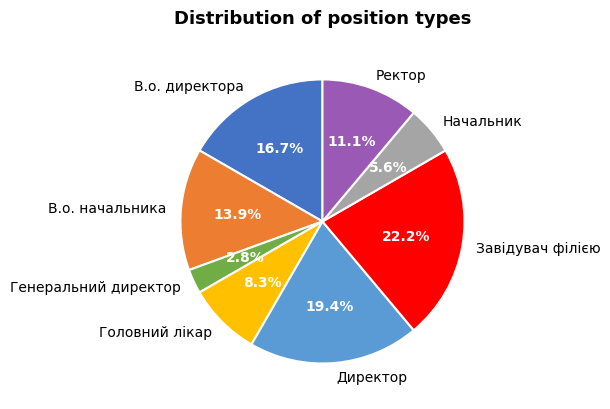

What is the ratio of the value at В.о. директора to the value at В.о. начальника?

1.2